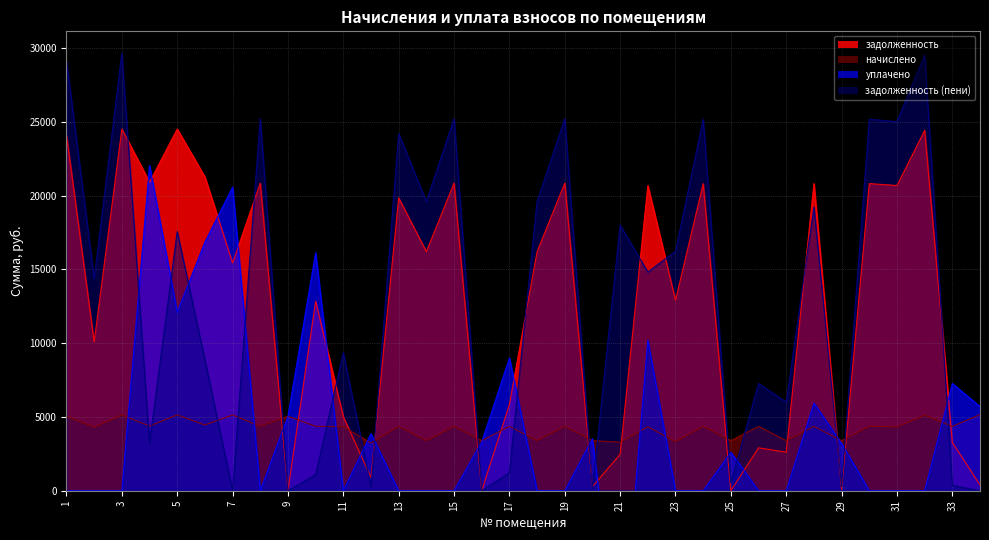

True or false: задолженность has a value of 0.0 at 25.

True